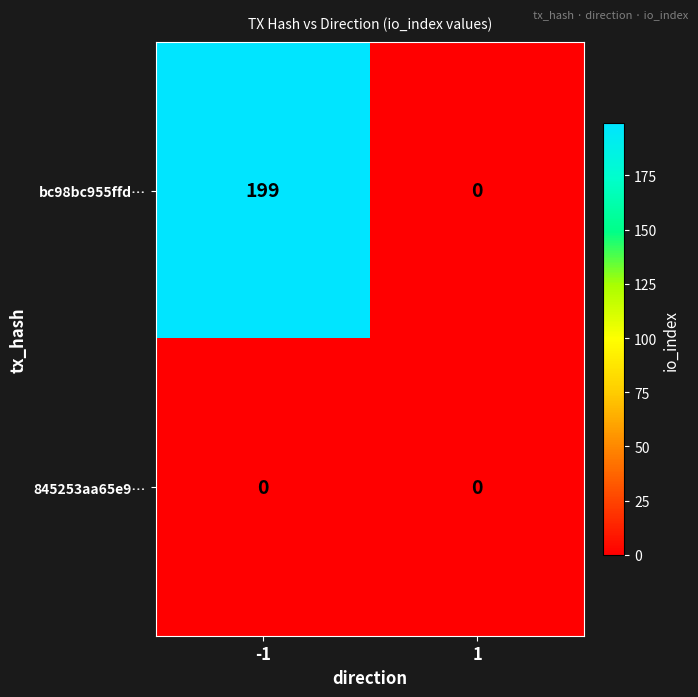

Which series has the largest total across all categories?

bc98bc955ffd…